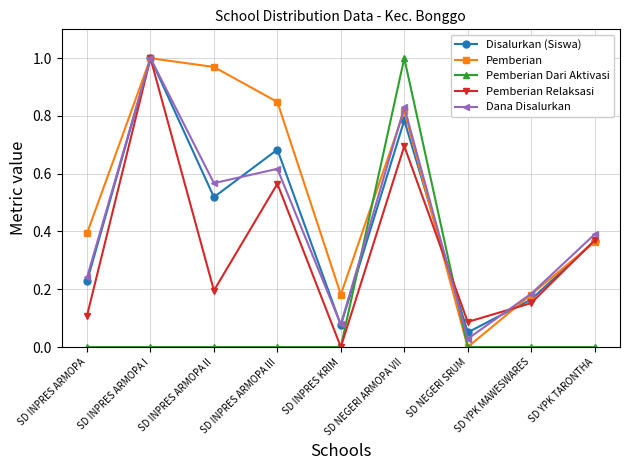

At SD INPRES ARMOPA III, list the series in order from largest to smallest.

Pemberian, Disalurkan (Siswa), Dana Disalurkan, Pemberian Relaksasi, Pemberian Dari Aktivasi